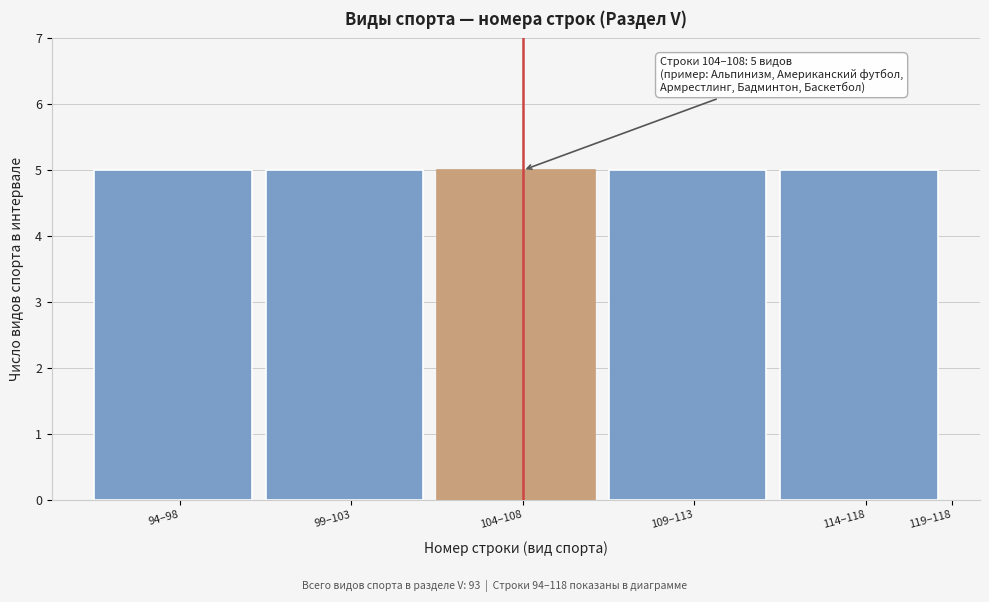

Reading left to right, transcribe all the data shown in this chart.

94–98=5	99–103=5	104–108=5	109–113=5	114–118=5	119–118=0